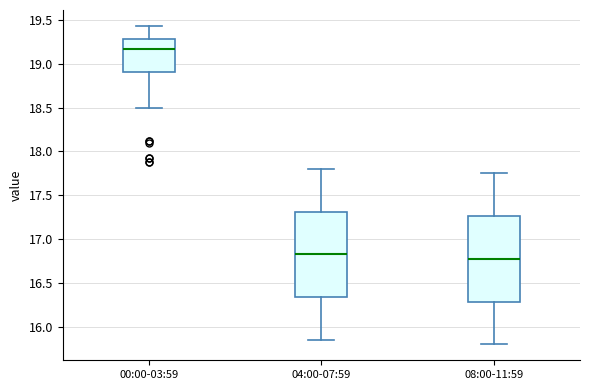

Where is the upper edge of the box for 04:00-07:59 on the y-axis? The values are not printed on the chart, so give them approximately, as read against the axis.

17.30